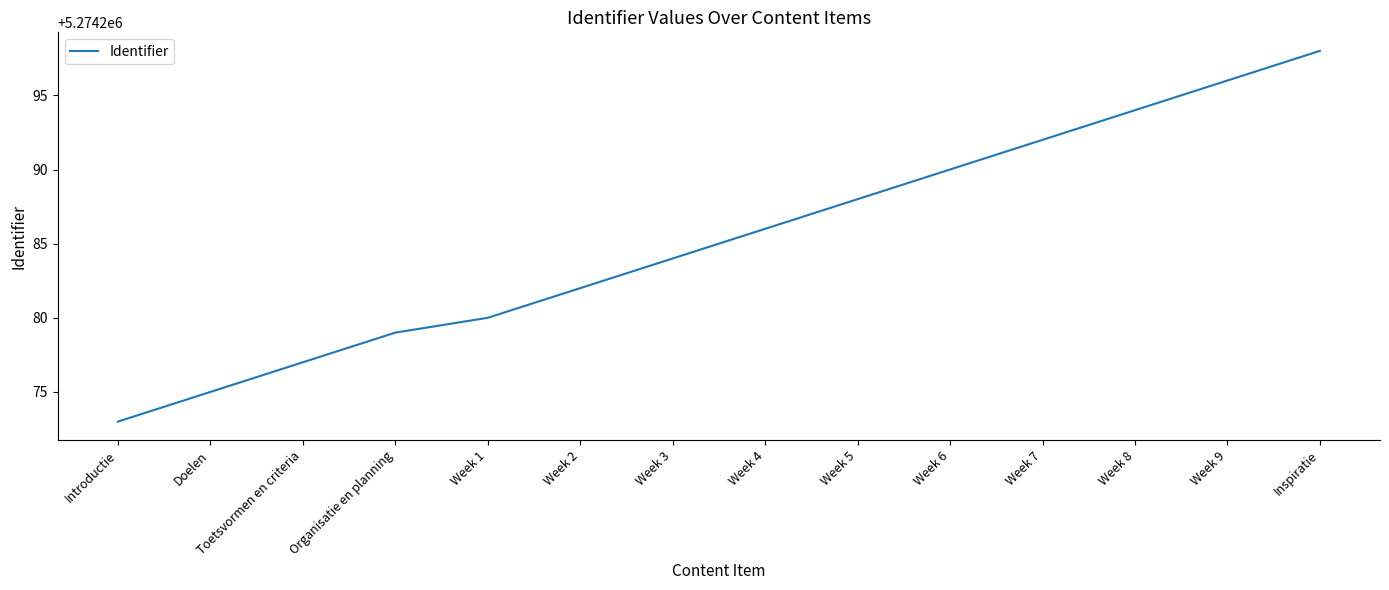

The value at Week 2 is 5274282. True or false?

True